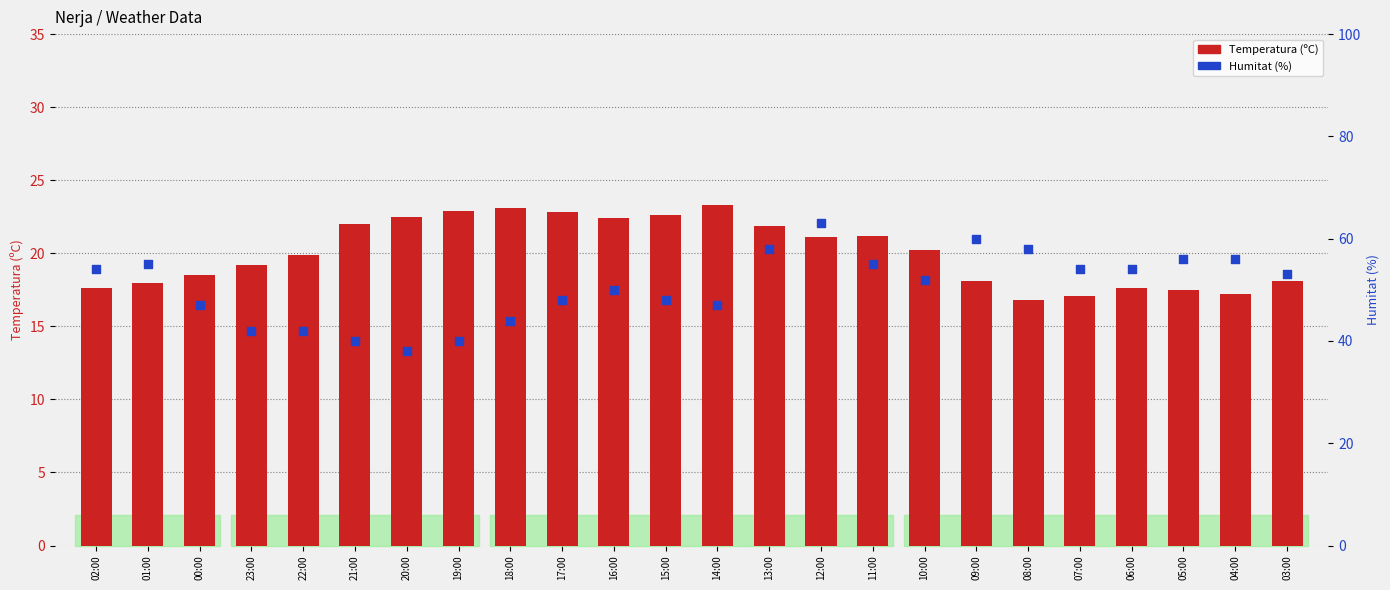

Which series has the widest spread of Y values?

Humitat (%)